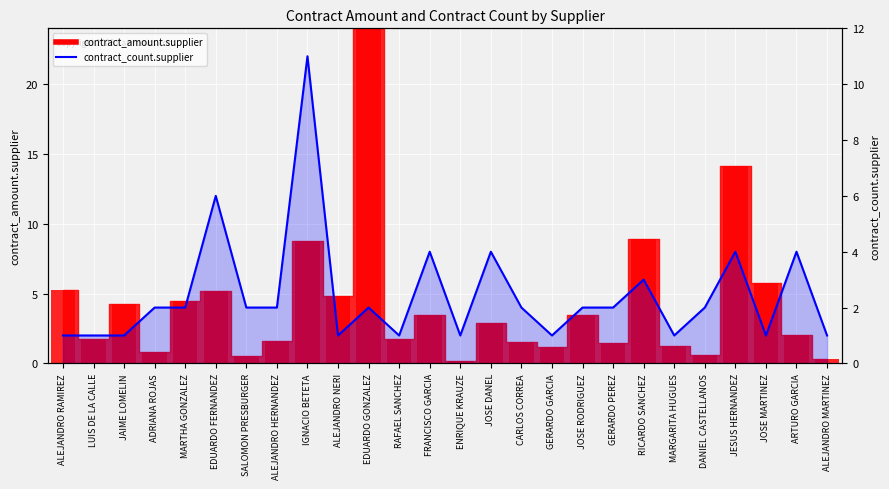

The value at RICARDO SANCHEZ is 1. True or false?

False